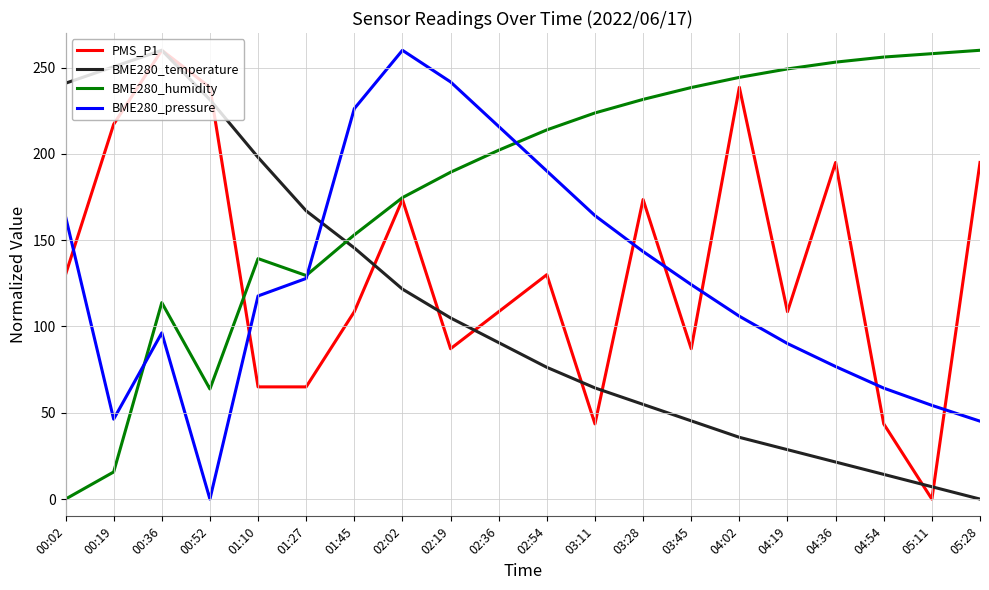

After their last crossing, which series has the higher values: BME280_pressure or BME280_temperature?

BME280_pressure